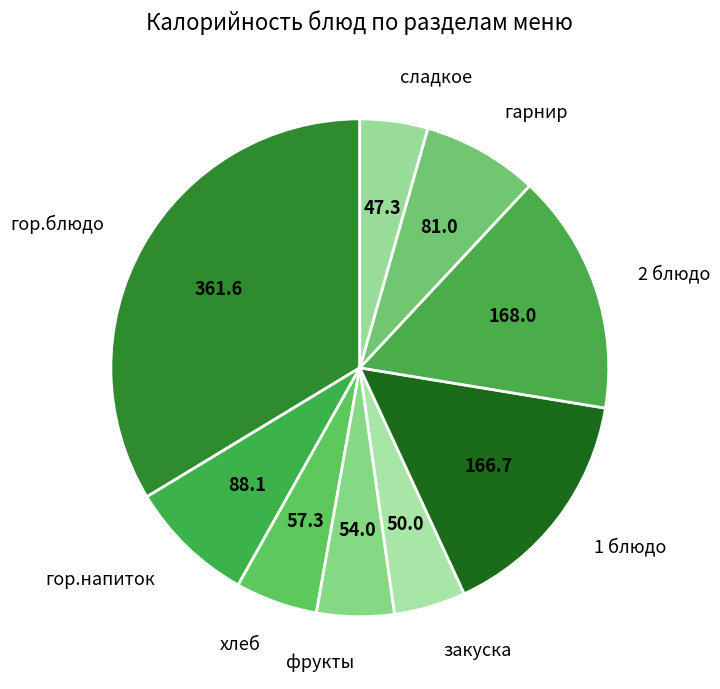

Combined, do гарнир and фрукты account for over 50%?

No